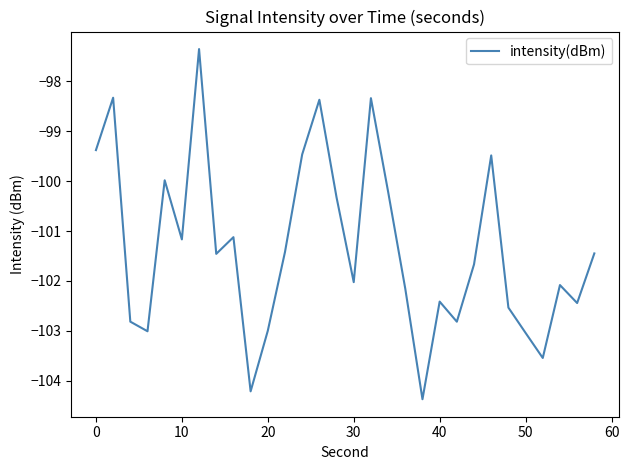

What is the greatest value displayed?

-97.4